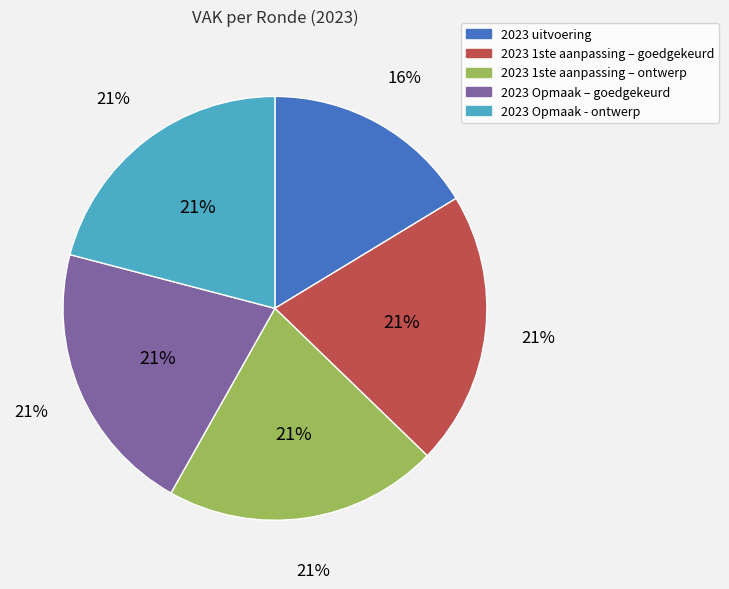

Which category has the smallest portion of the pie?

2023 uitvoering